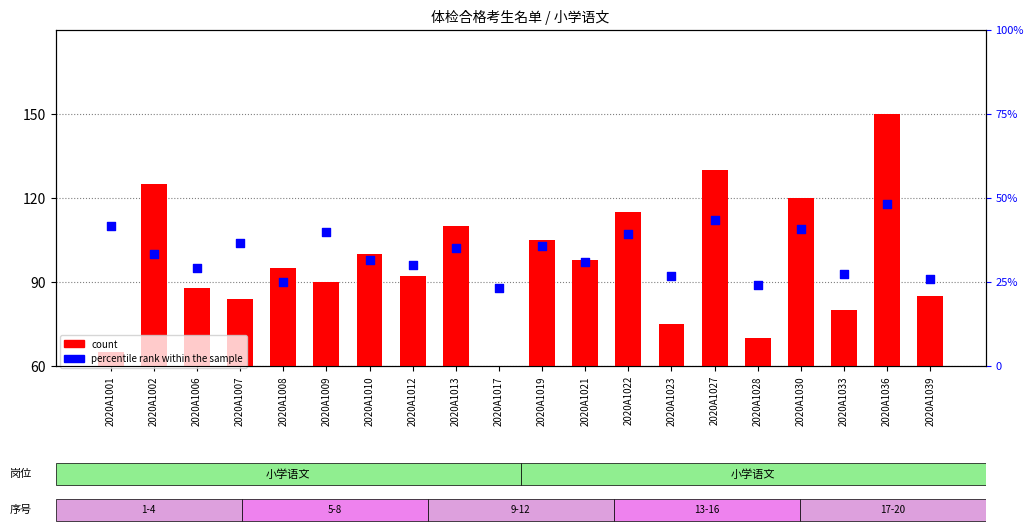

Which series has the largest Y range (max minus min)?

count